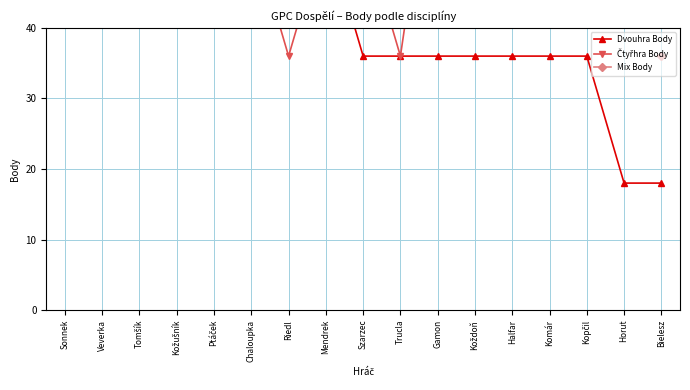

List the labels in order of Dvouhra Body value, smallest first.

Horut, Bielesz, Szarzec, Trucla, Gamon, Koždoň, Halfar, Komár, Kopčil, Ptáček, Chaloupka, Riedl, Mendrek, Tomšík, Kožušník, Veverka, Sonnek